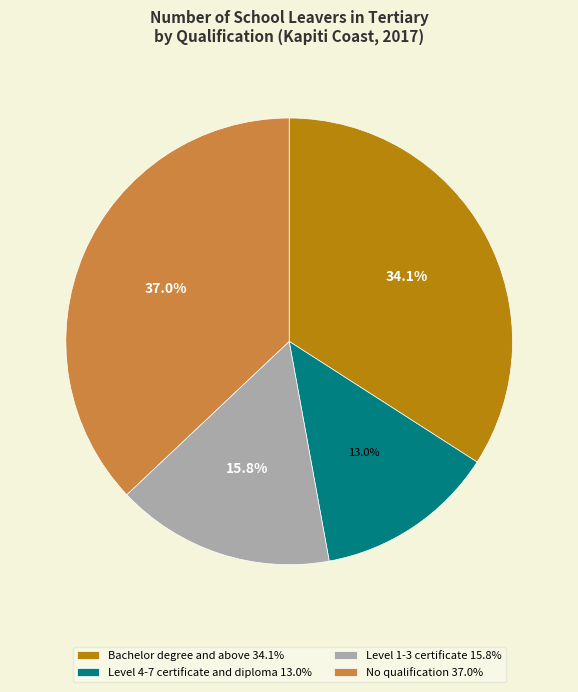

Rank the categories by value from lowest to highest.

Level 4-7 certificate and diploma, Level 1-3 certificate, Bachelor degree and above, No qualification